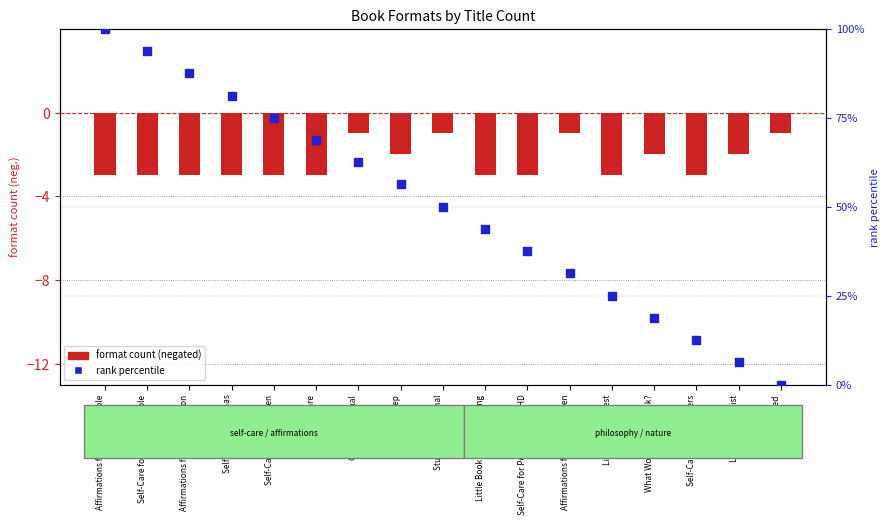

Which series contains the highest Y value?

rank percentile